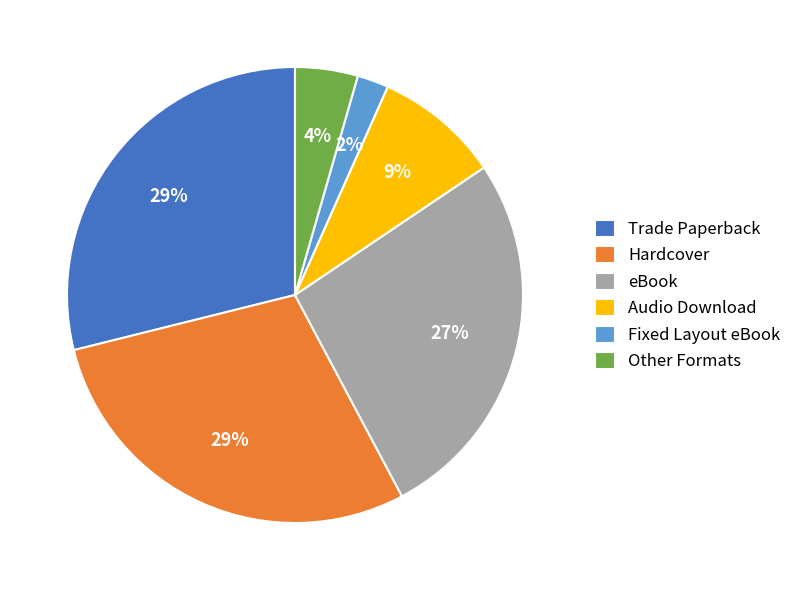

Is the sum of Other Formats and Trade Paperback greater than half?

No